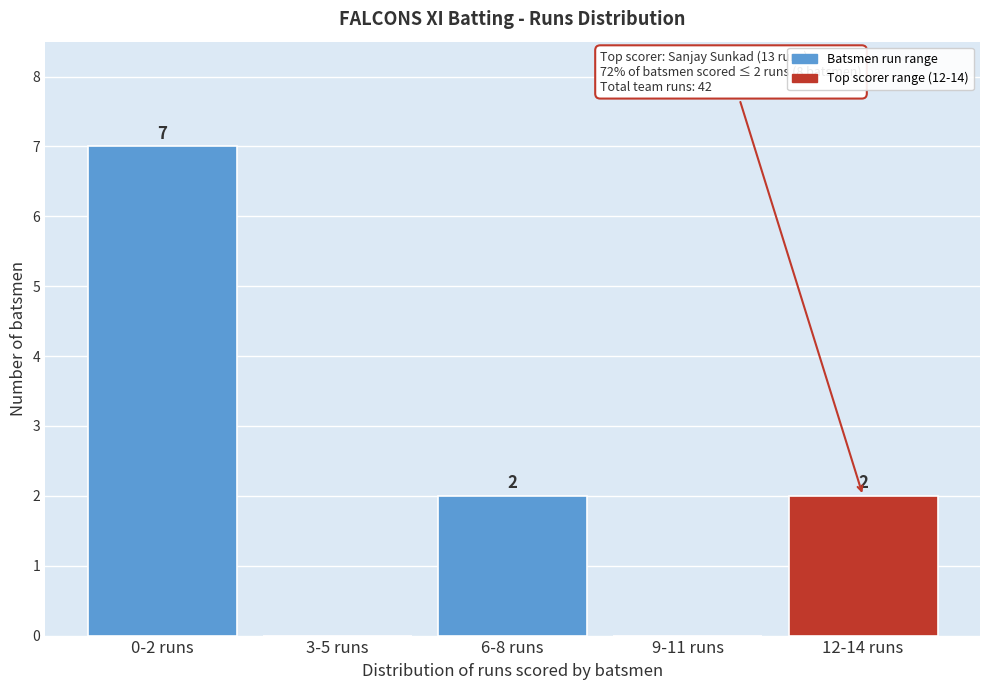

Reading left to right, extract all data points from this chart.

0-2 runs=7	3-5 runs=0	6-8 runs=2	9-11 runs=0	12-14 runs=2